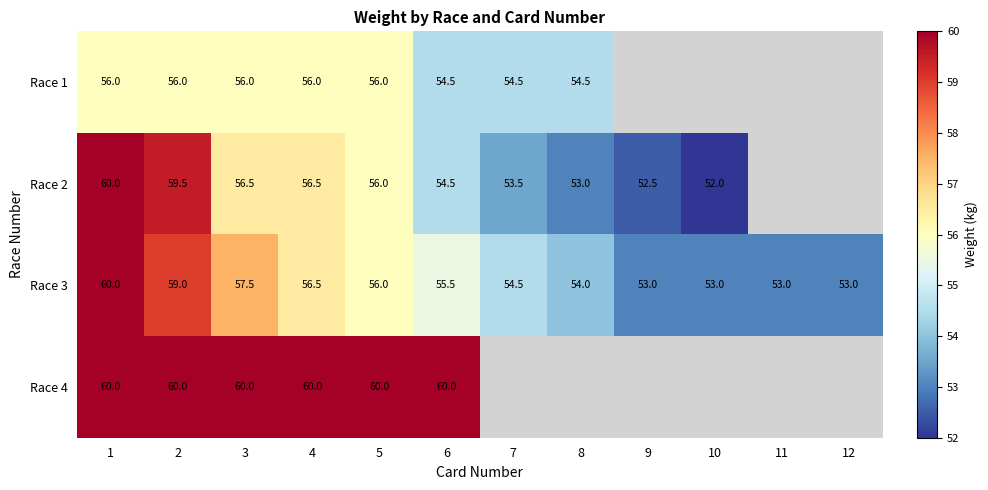

What is the sum of the Race 2 values at 3 and 1?

116.5